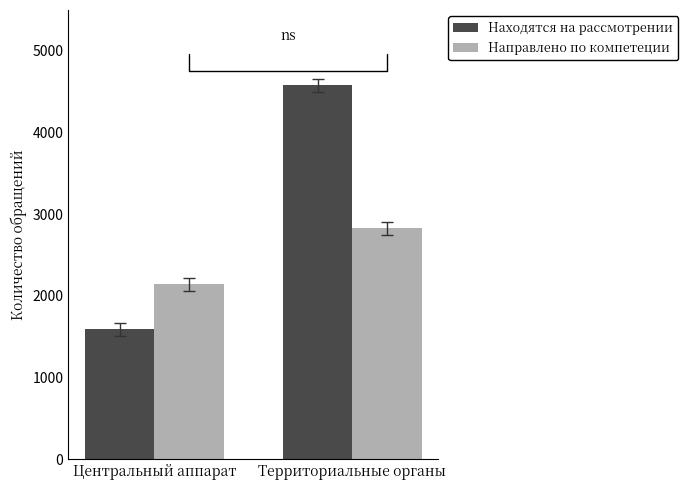

Rank the series by their maximum value, from highest to lowest.

Находятся на рассмотрении, Направлено по компетеции